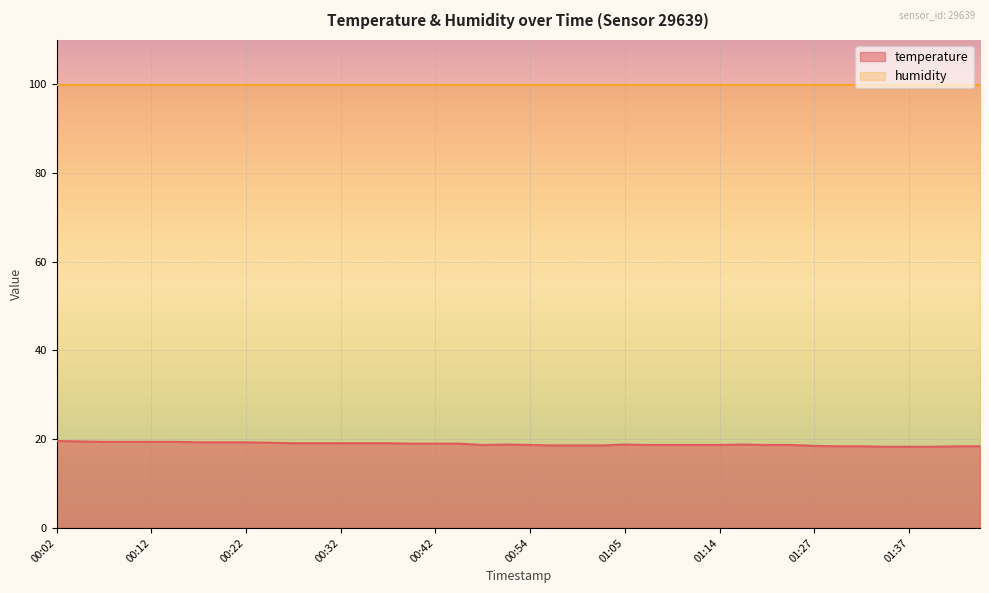

The value at 01:05 is 18.8. True or false?

True